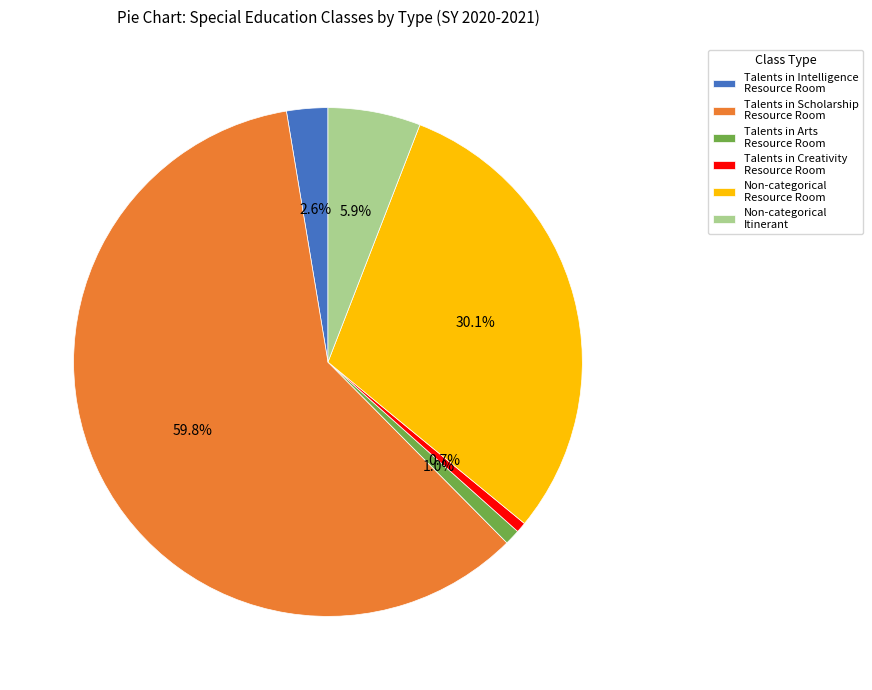

Count the number of slices in the pie.

6